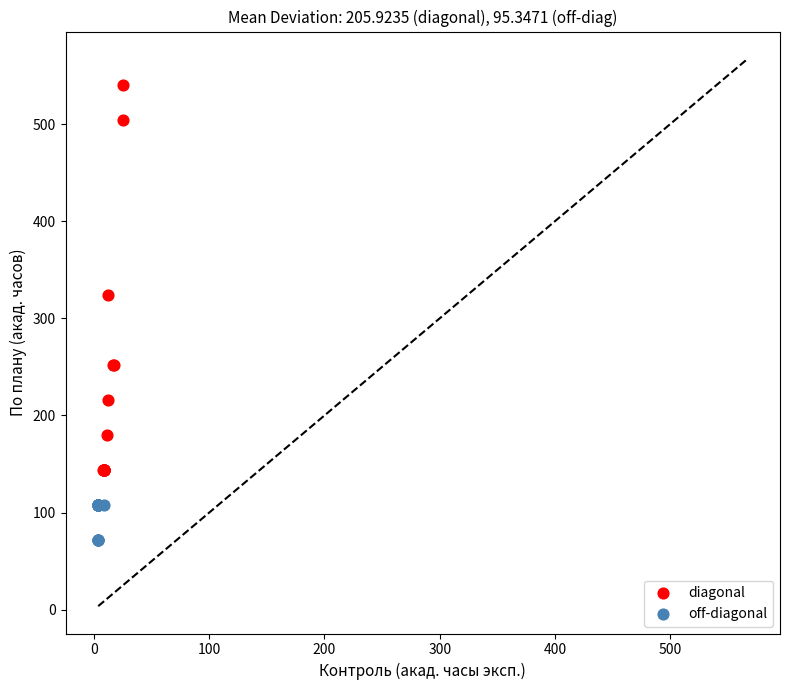

Which series reaches the minimum Y coordinate?

off-diagonal